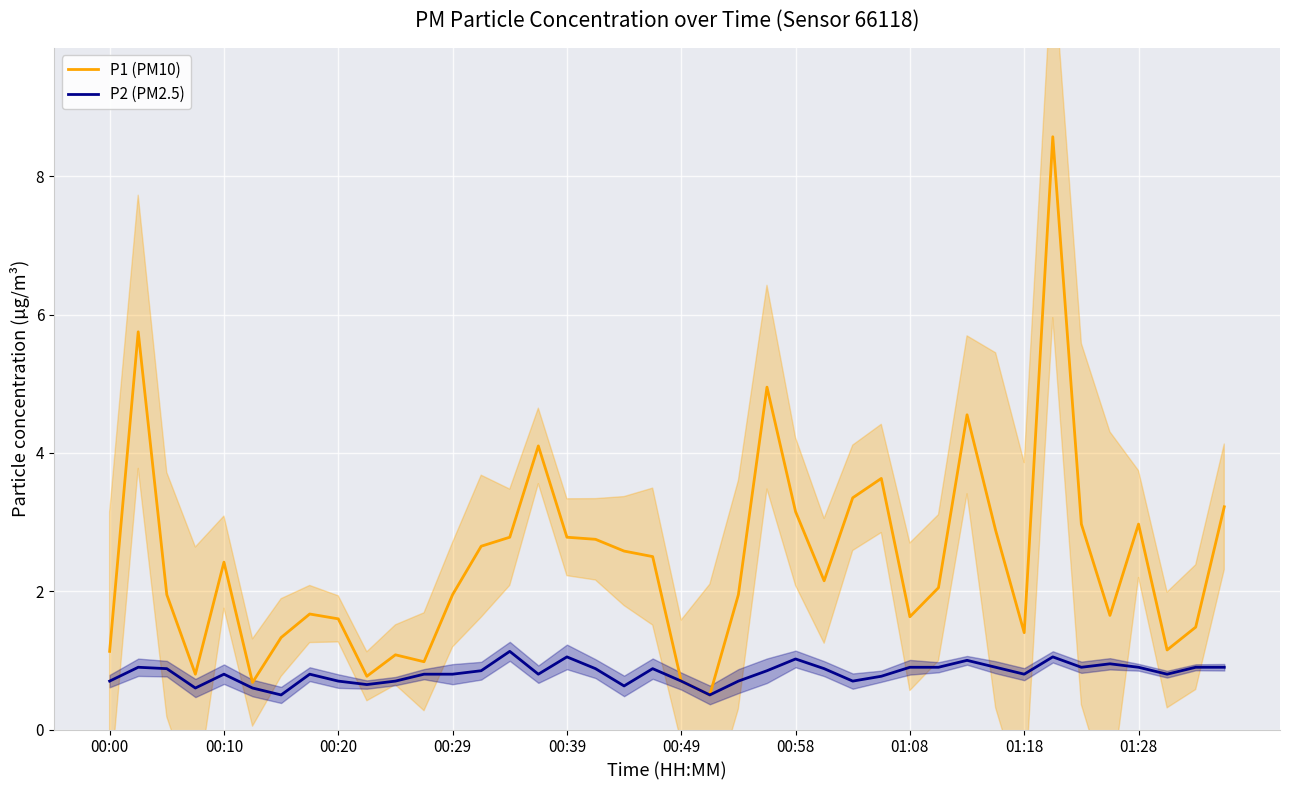

How many lines are shown in the chart?

2